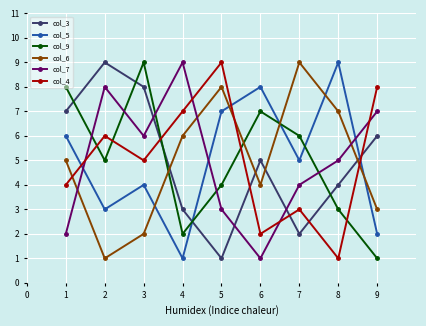

Reading right to left, list all the values displayed in this chart.

col_3: 6	4	2	5	1	3	8	9	7
col_5: 2	9	5	8	7	1	4	3	6
col_9: 1	3	6	7	4	2	9	5	8
col_6: 3	7	9	4	8	6	2	1	5
col_7: 7	5	4	1	3	9	6	8	2
col_4: 8	1	3	2	9	7	5	6	4